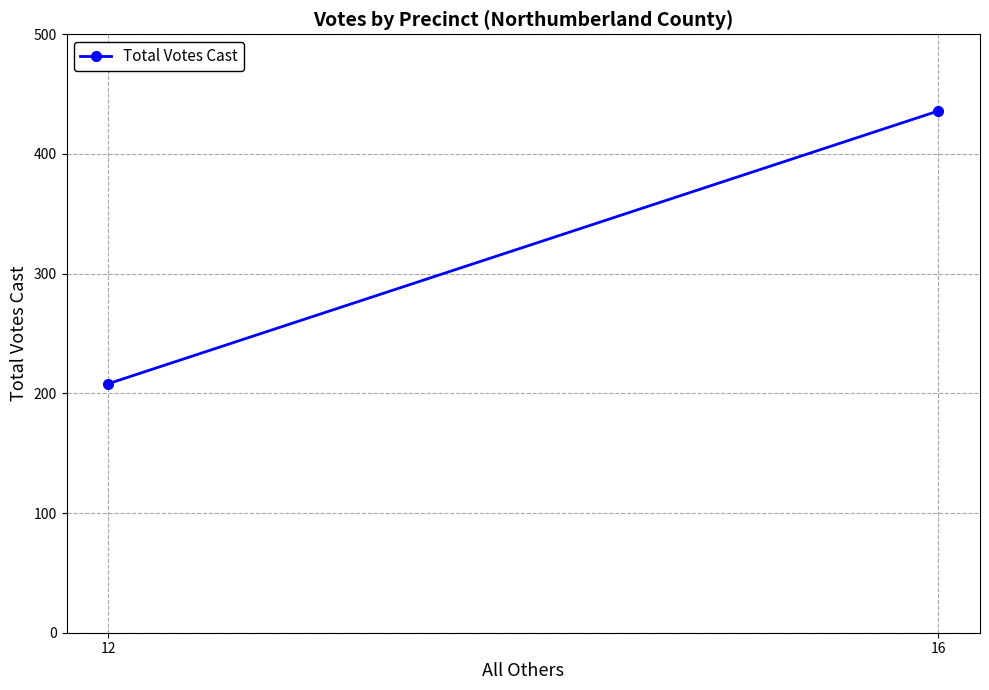

Rank the categories by value from lowest to highest.

12, 16